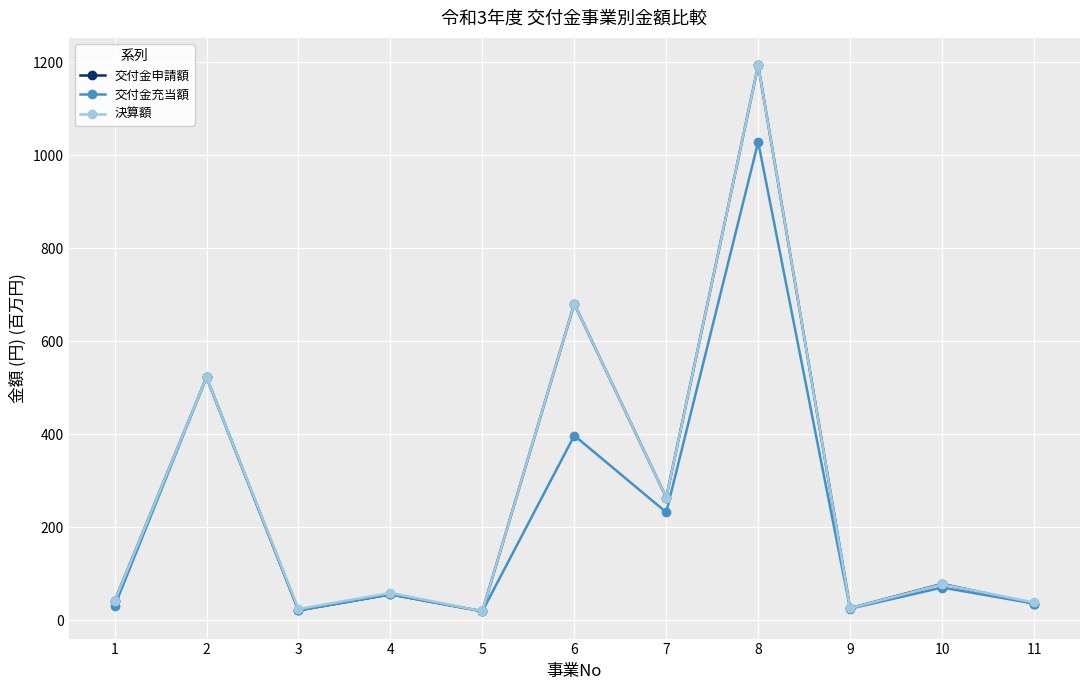

What is the value of the 交付金申請額 point at the 11th from the left?

35.6